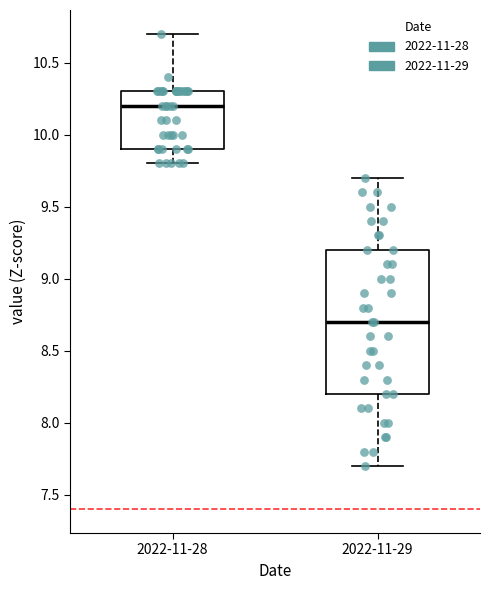

Reading left to right, transcribe this box plot: for each box, give where its median line is, the range the box spans, and where its two whiskers end, as read against the y-axis. The values are not printed on the chart, so give them approximately, as read against the axis.

2022-11-28: median 10.2, box 9.9 to 10.3, whiskers 9.8 to 10.7
2022-11-29: median 8.7, box 8.2 to 9.2, whiskers 7.7 to 9.7